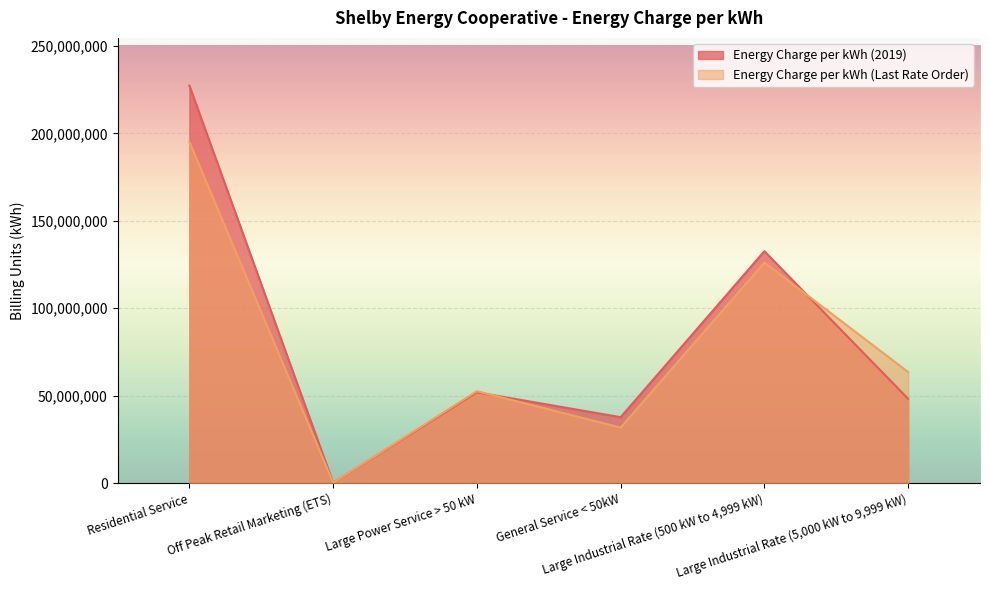

What is the label of the 3rd point from the right?

General Service < 50kW